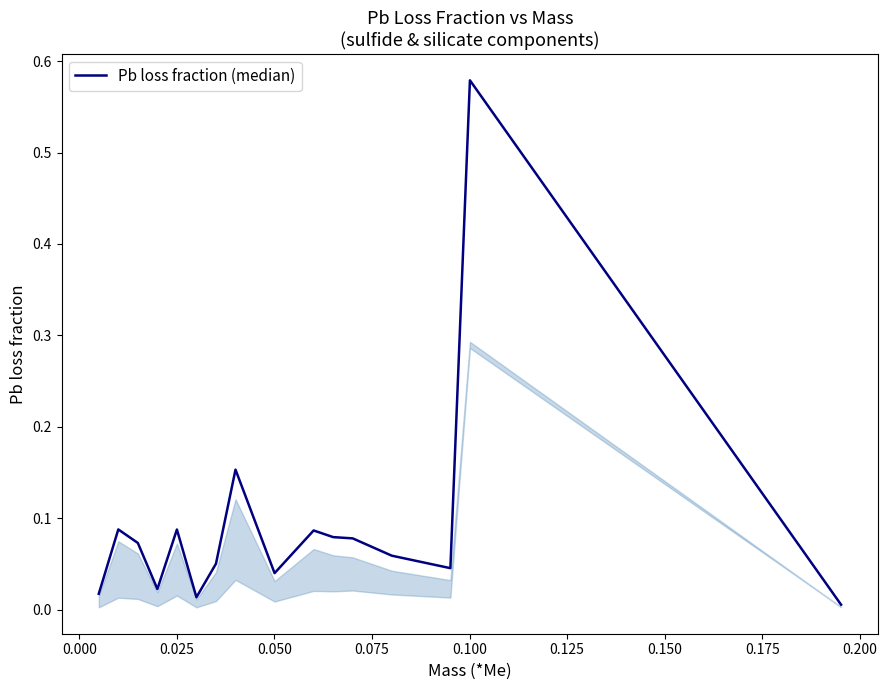

What is the value of the 8th point from the left?

0.2